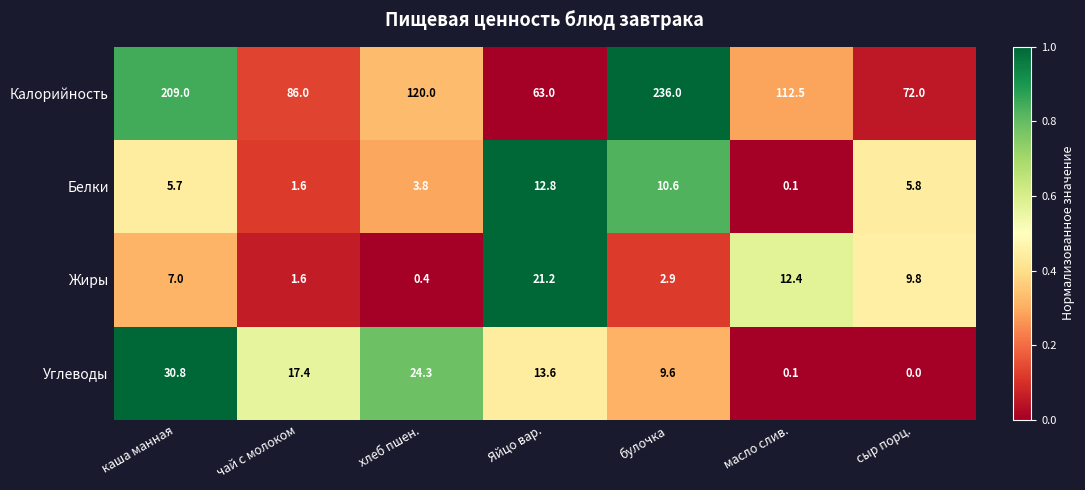

What is the maximum value shown in the chart?

236.0